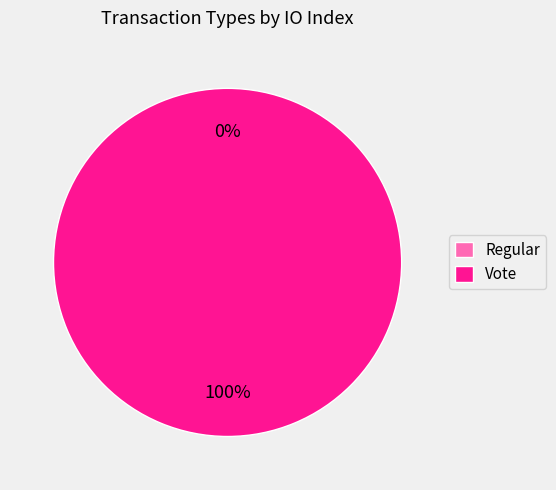

The Vote slice represents 86% of the pie. True or false?

False